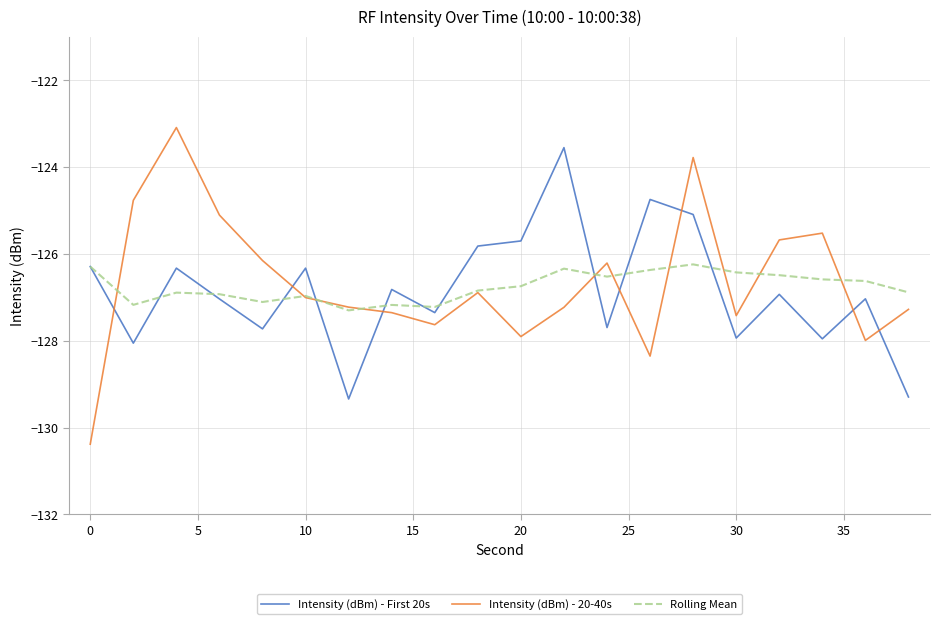

Rank the series by their maximum value, from highest to lowest.

Intensity (dBm) - 20-40s, Intensity (dBm) - First 20s, Rolling Mean